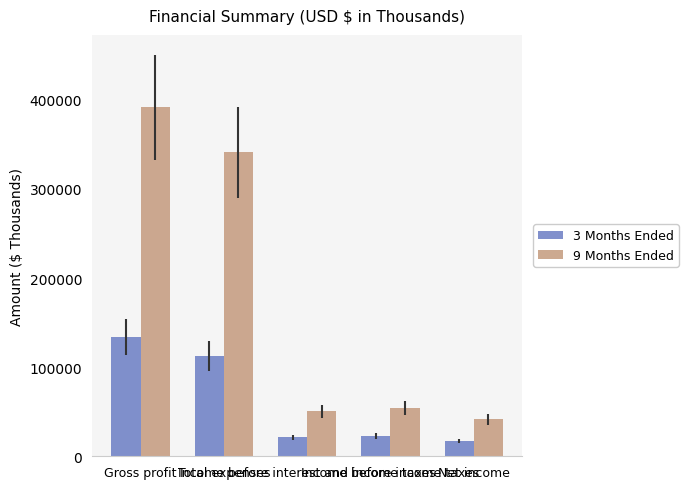

What is the maximum value for 9 Months Ended?

391677